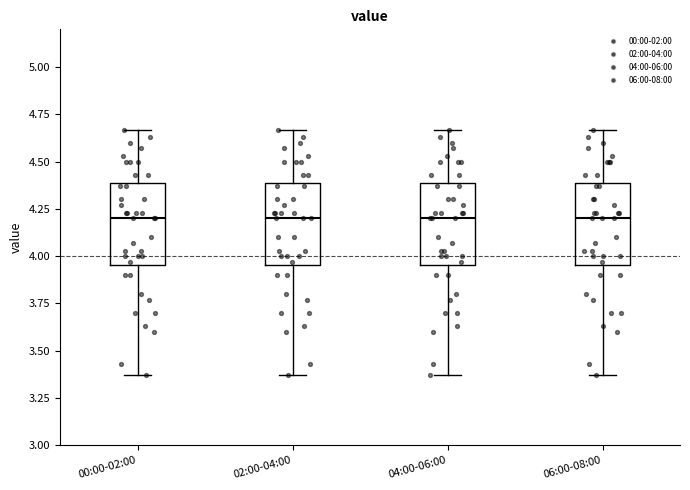

Where does the lower whisker of the box for 06:00-08:00 end on the y-axis? The values are not printed on the chart, so give them approximately, as read against the axis.

3.35